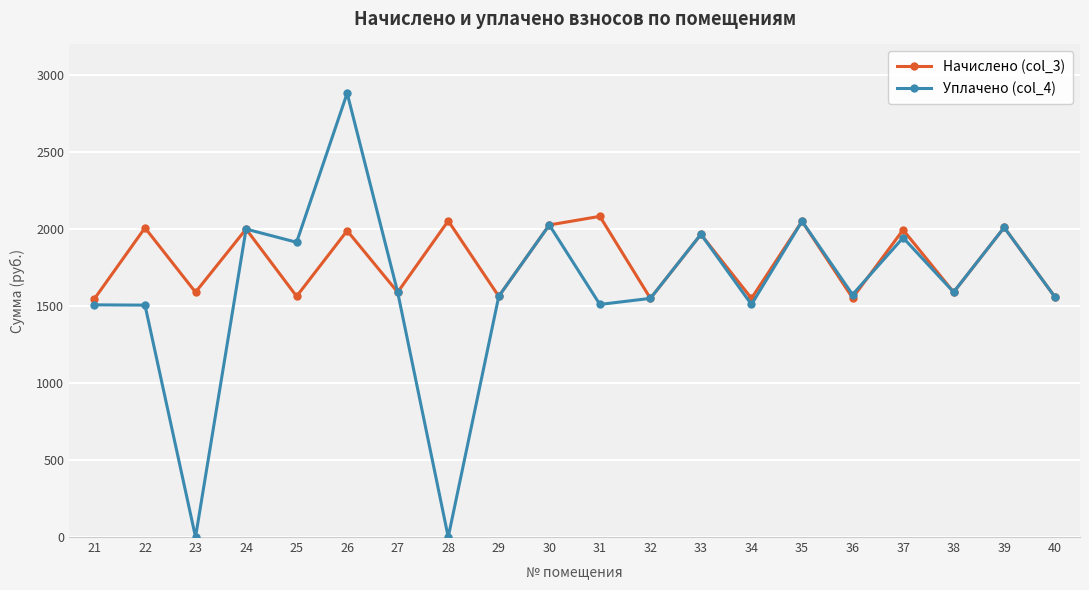

Rank the series by their maximum value, from lowest to highest.

Начислено (col_3), Уплачено (col_4)